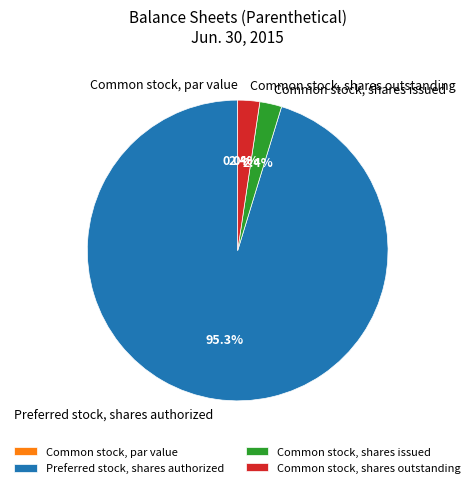

The Preferred stock, shares authorized slice represents 81% of the pie. True or false?

False